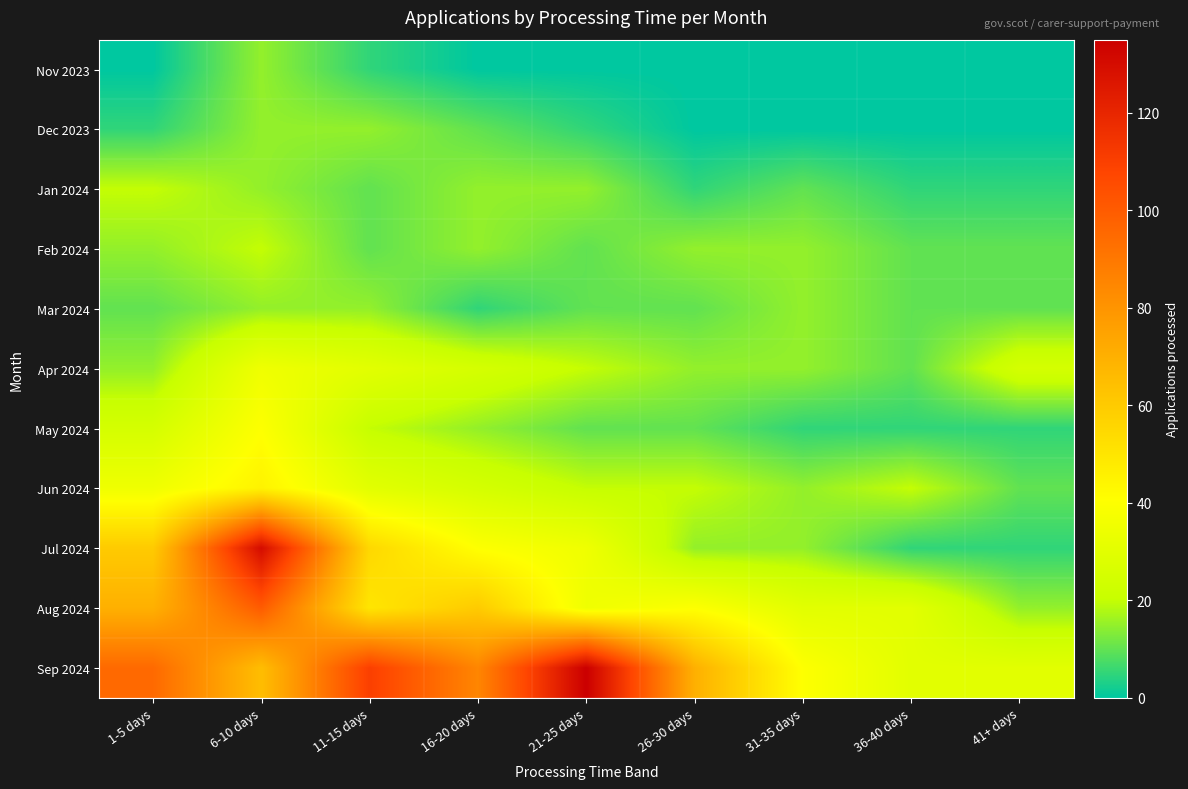

Which has a higher value, 41+ days or 36-40 days?

41+ days